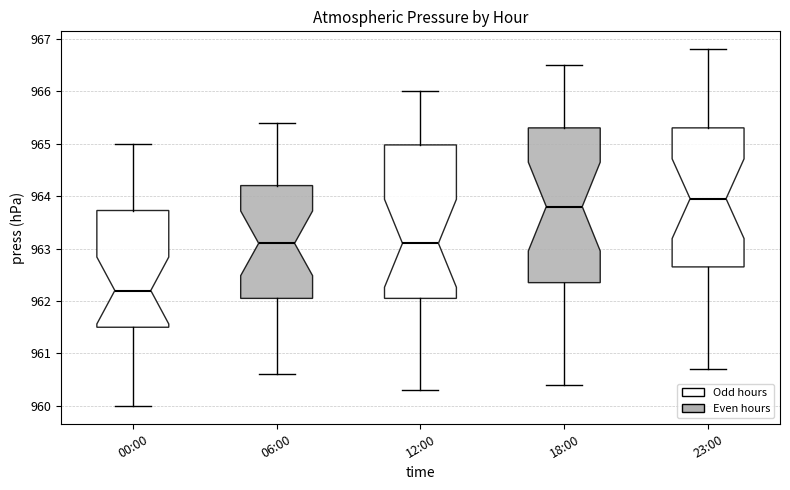

Which box's median line is the lowest?

00:00